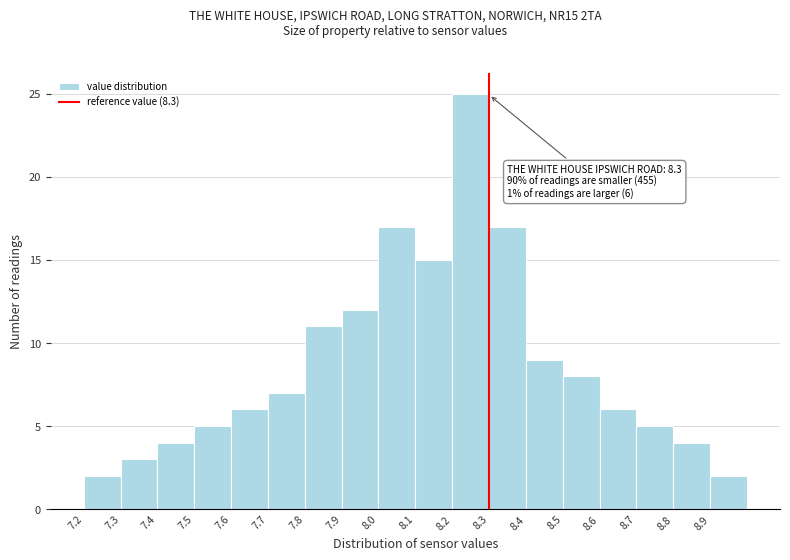

Over which range of the x-axis is the bar tallest?

8.2 to 8.3